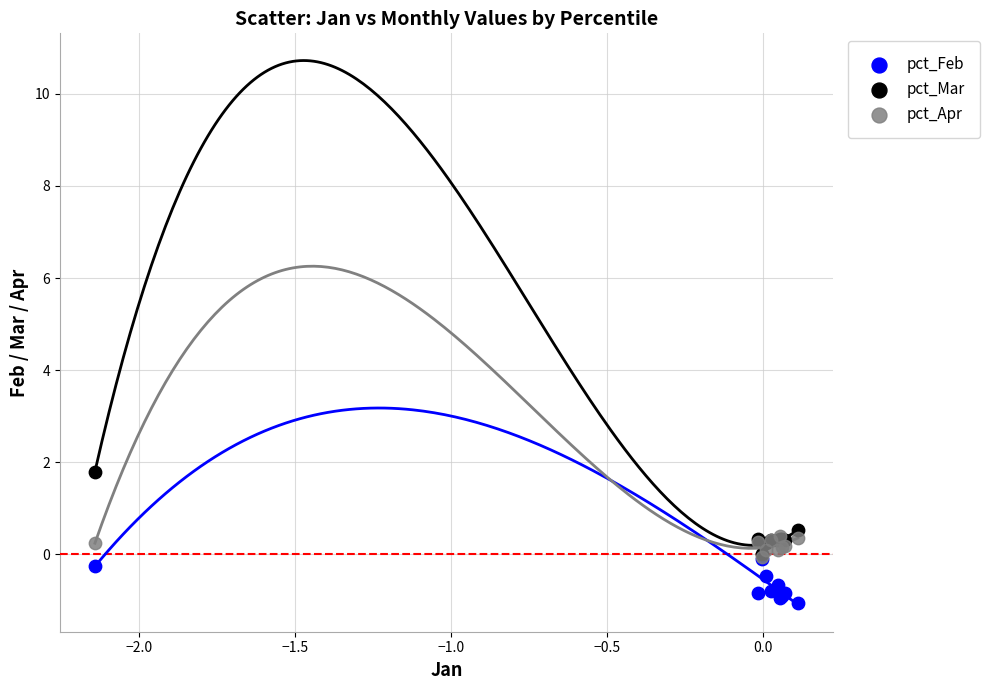

Which series contains the highest Y value?

pct_Mar